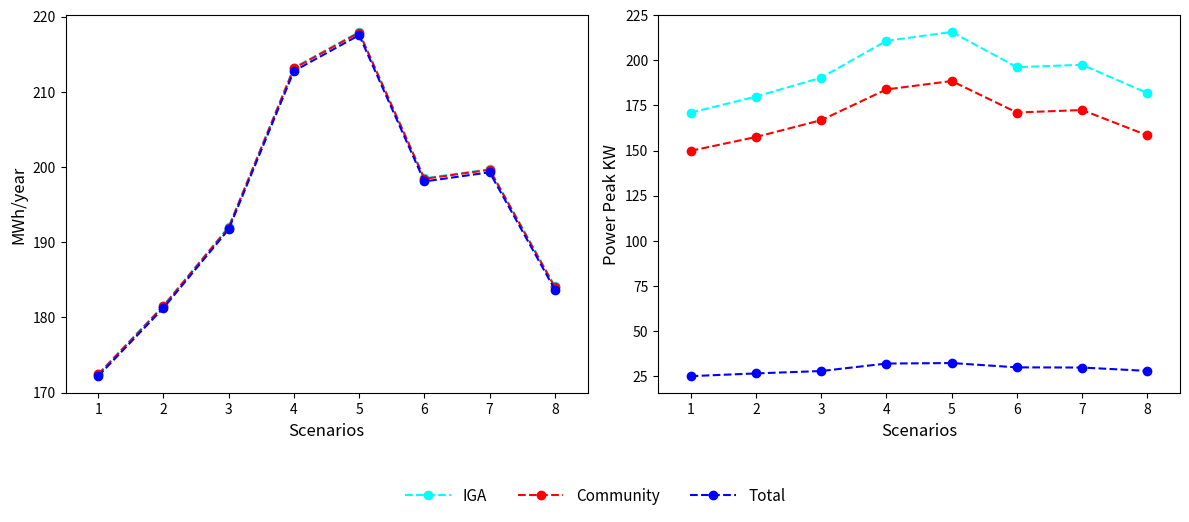

At which label does P1 reach its peak?

5